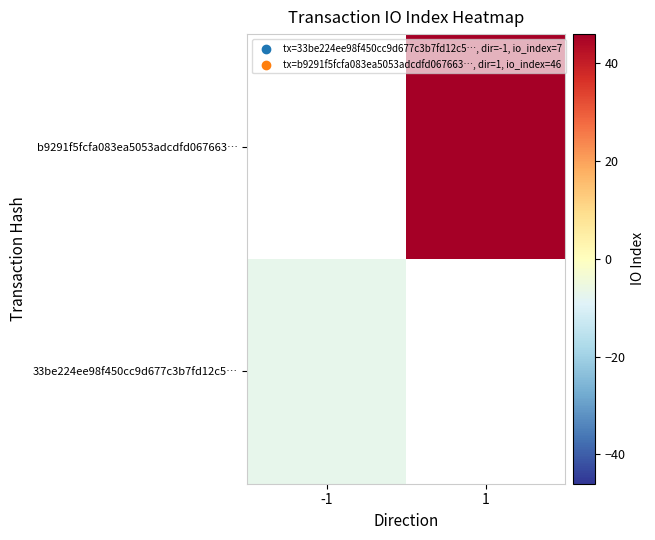

Is it true that 33be224ee98f450cc9d677c3b7fd12c5… equals -7.0 at -1?

True